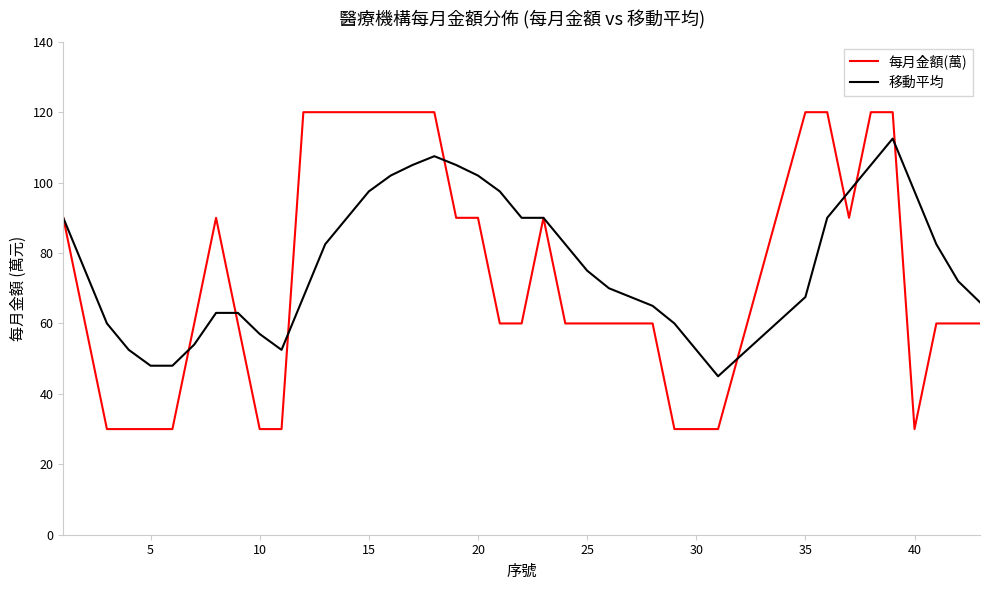

Which series has the largest range (max minus min)?

每月金額(萬)